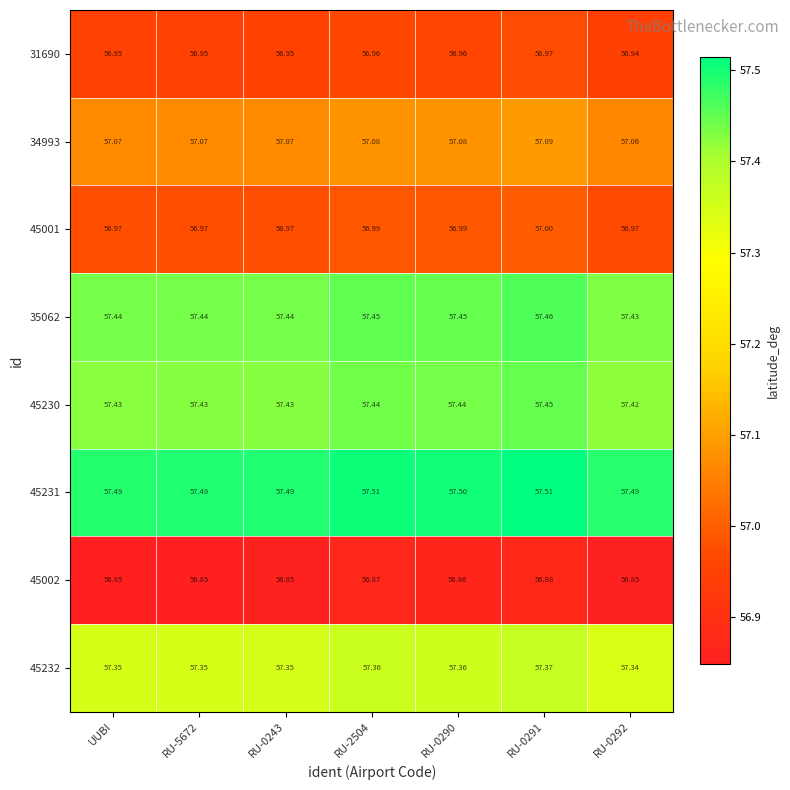

Is the value of 45232 at UUBI greater than the value of 45001 at RU-0290?

Yes